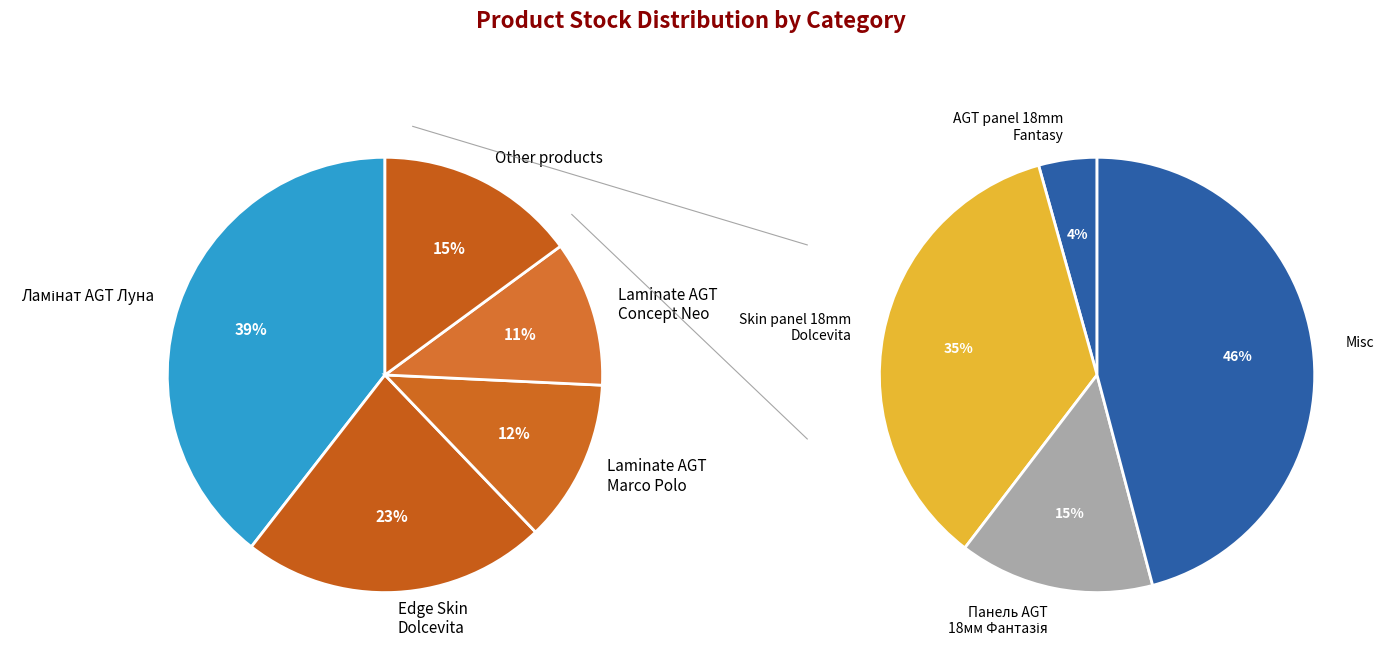

What is the largest slice in the pie chart?

Ламінат AGT Луна